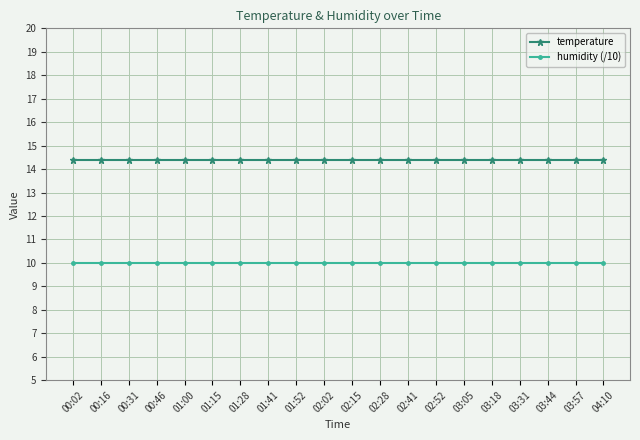

How many distinct data groups are displayed?

2